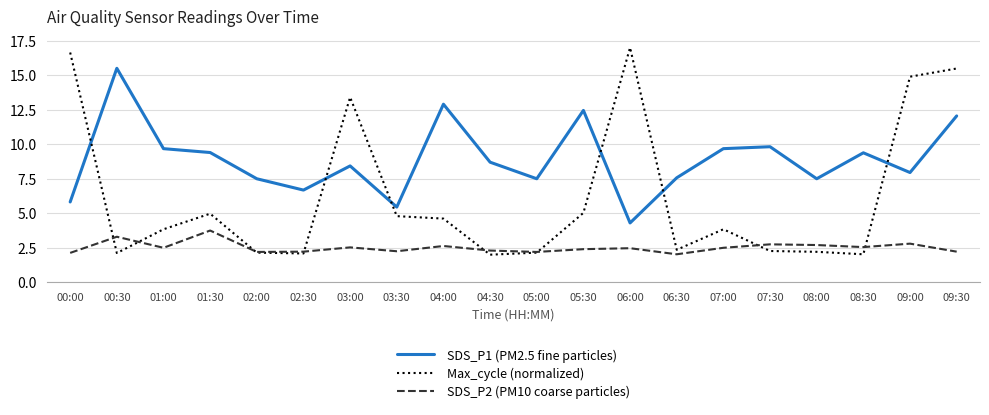

At 04:30, list the series in order from smallest to largest.

Max_cycle (normalized), SDS_P2 (PM10 coarse particles), SDS_P1 (PM2.5 fine particles)